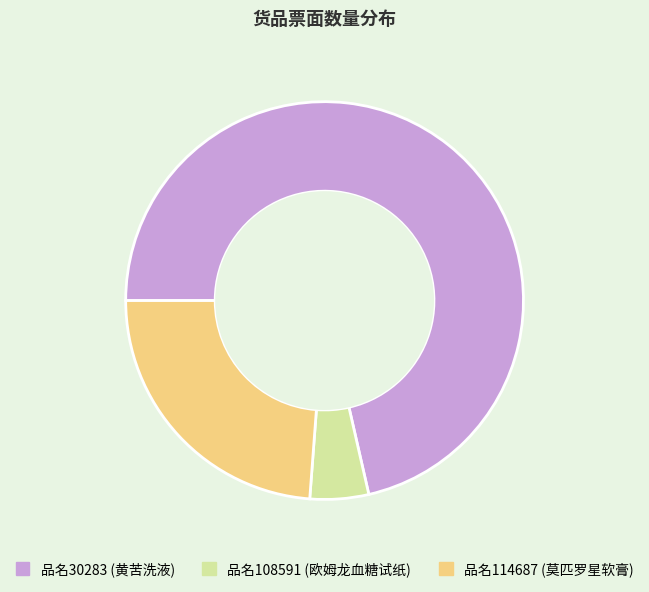

Does any single category account for the majority?

Yes